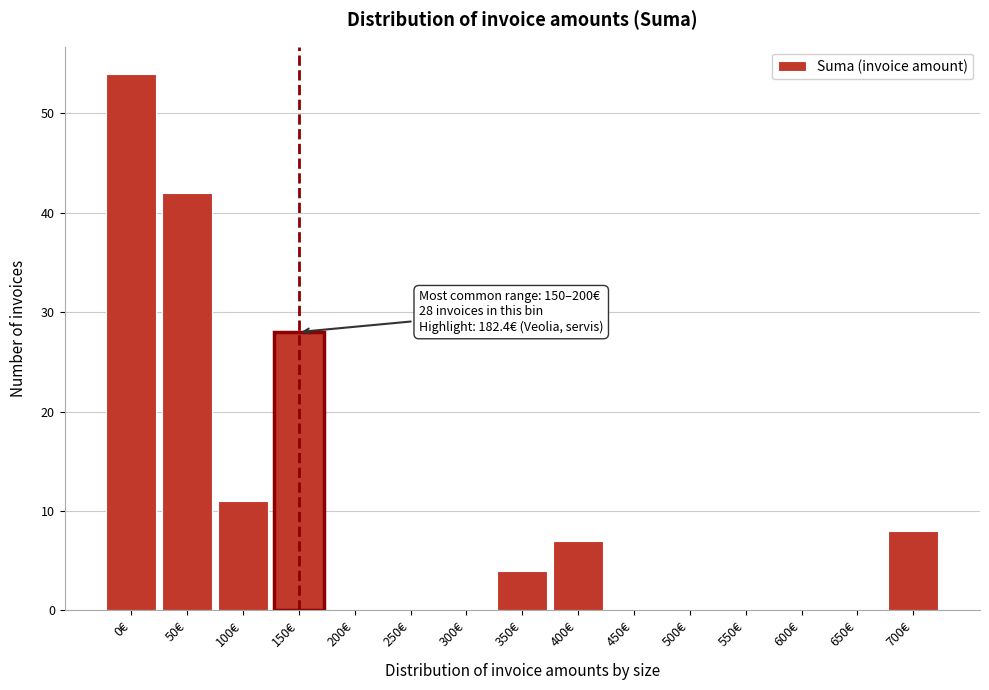

Reading left to right, extract all data points from this chart.

0€=54	50€=42	100€=11	150€=28	200€=0	250€=0	300€=0	350€=4	400€=7	450€=0	500€=0	550€=0	600€=0	650€=0	700€=8